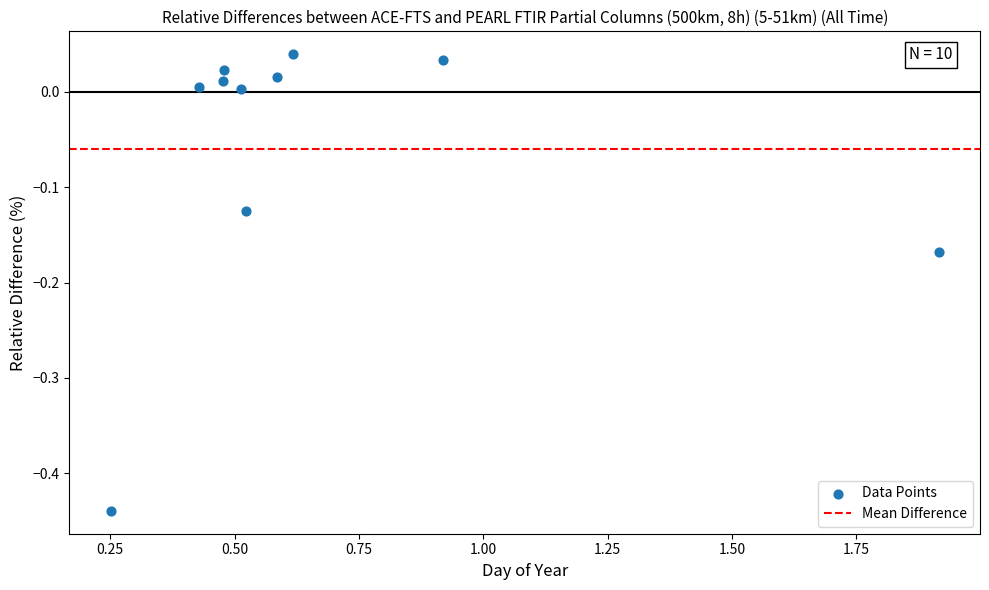

What is the range of X values (max minus min)?

1.7